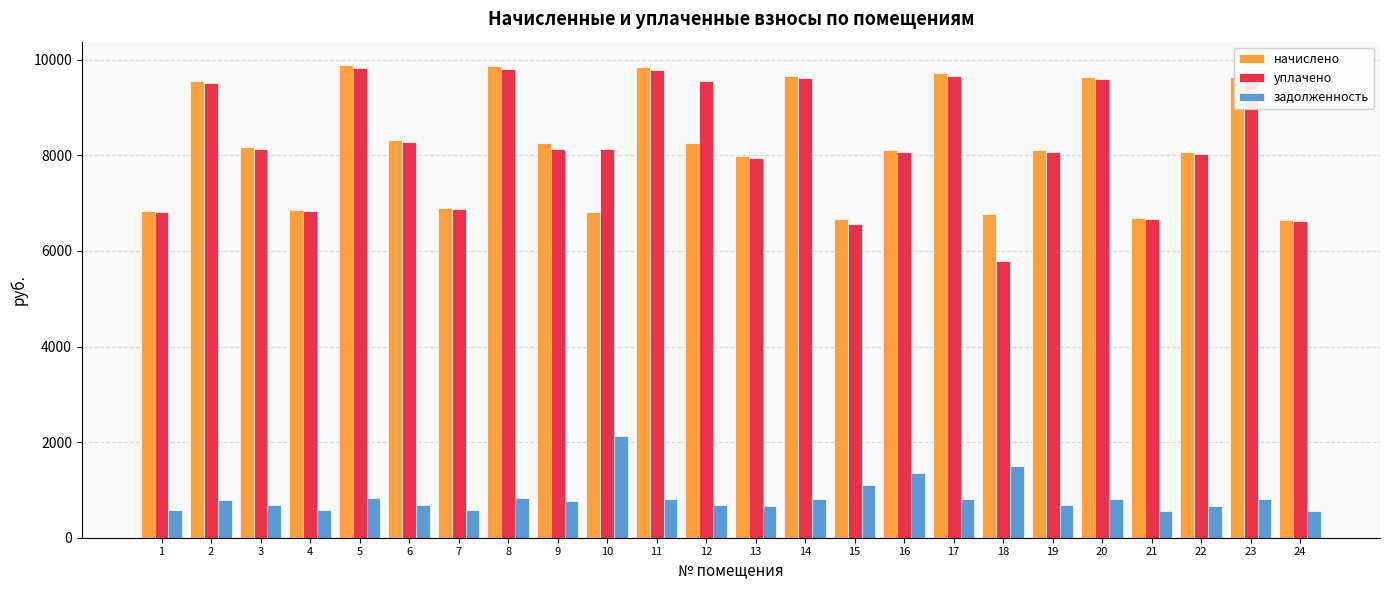

How many categories are shown in the chart?

24